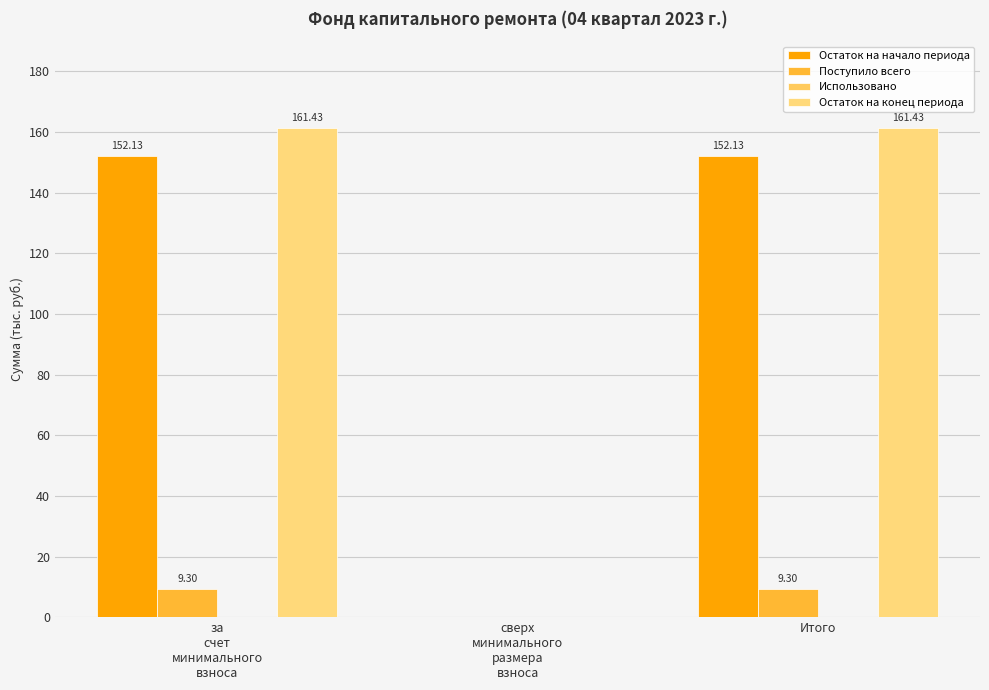

How many groups of bars are there?

3